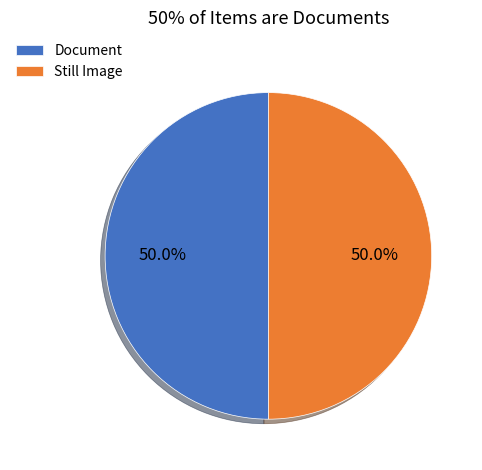

What is the total percentage of Still Image and Document?

100.0%